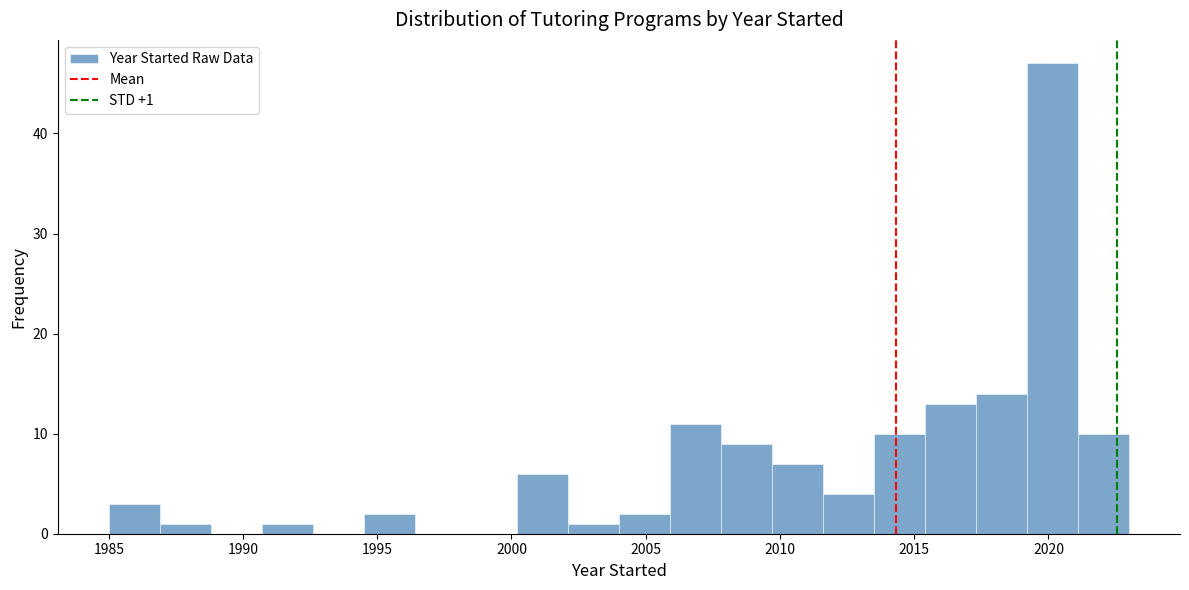

Read against the x-axis, roughly where is the centre of the tallest bar?

2020.0